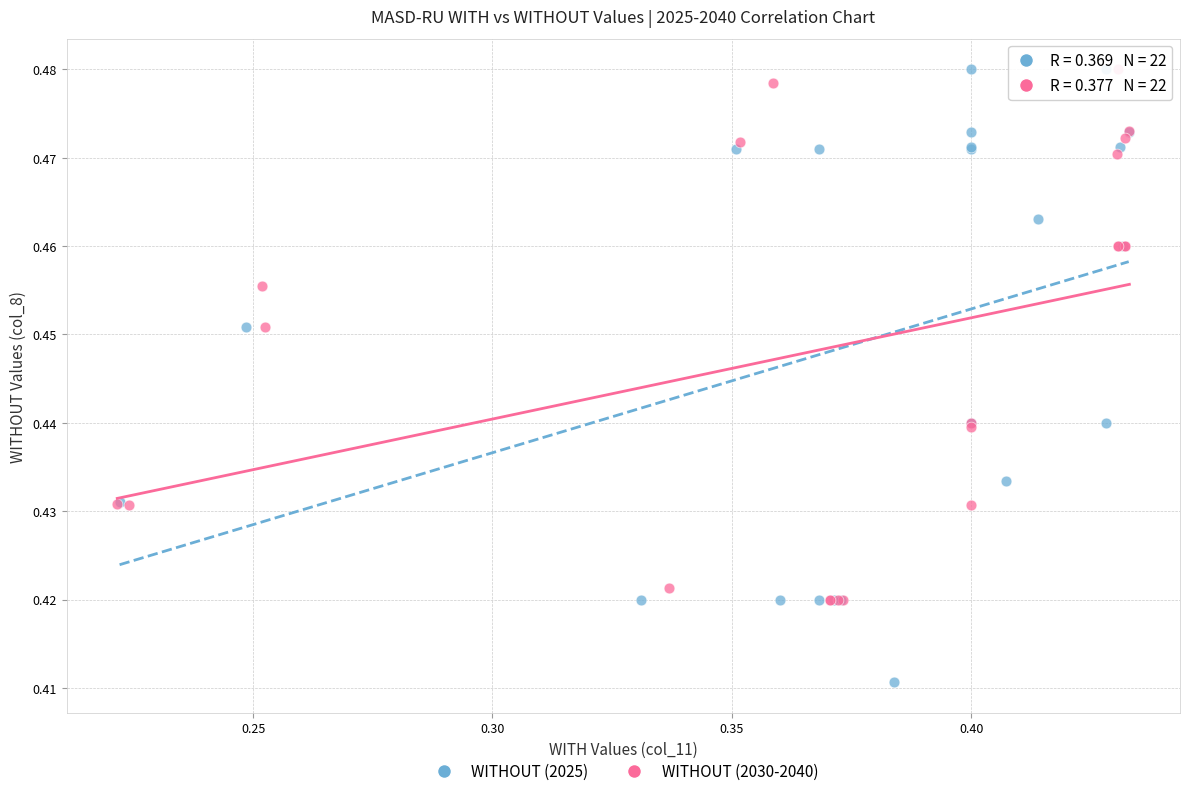

Which series has the largest Y range (max minus min)?

WITHOUT (2025)